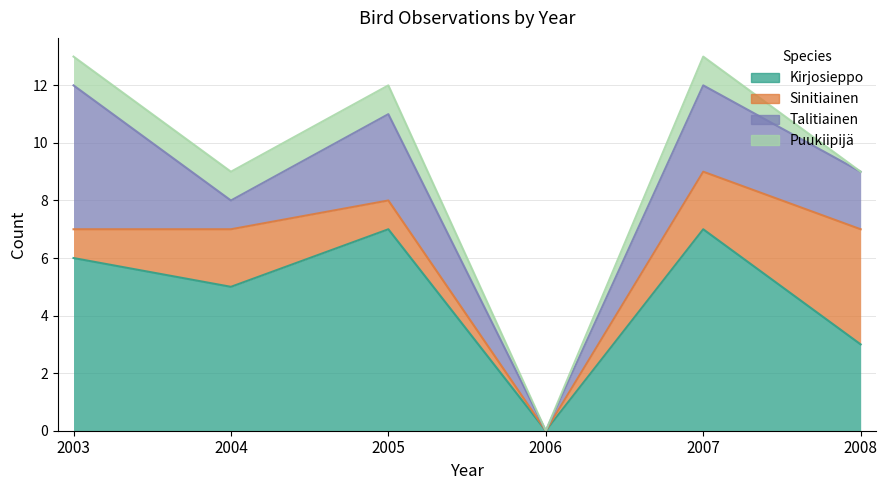

Rank the series by their average value, from lowest to highest.

Puukiipijä, Sinitiainen, Talitiainen, Kirjosieppo